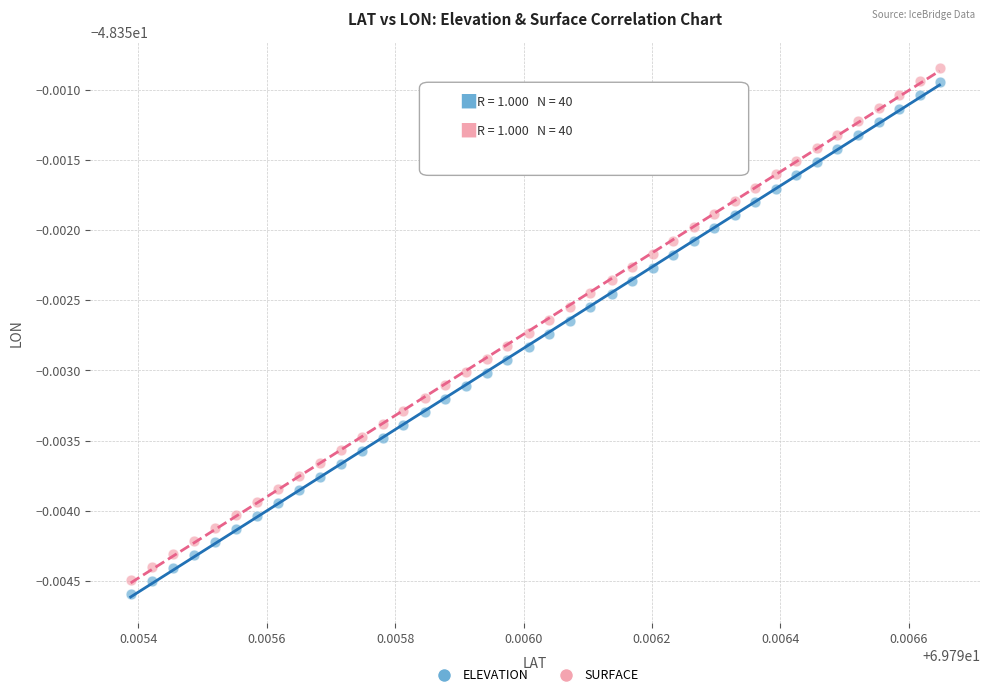

What are all the series names shown in the legend?

ELEVATION, SURFACE